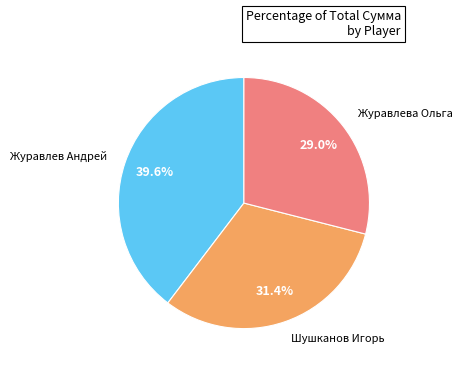

Is it true that Журавлева Ольга is 29% of the pie?

True